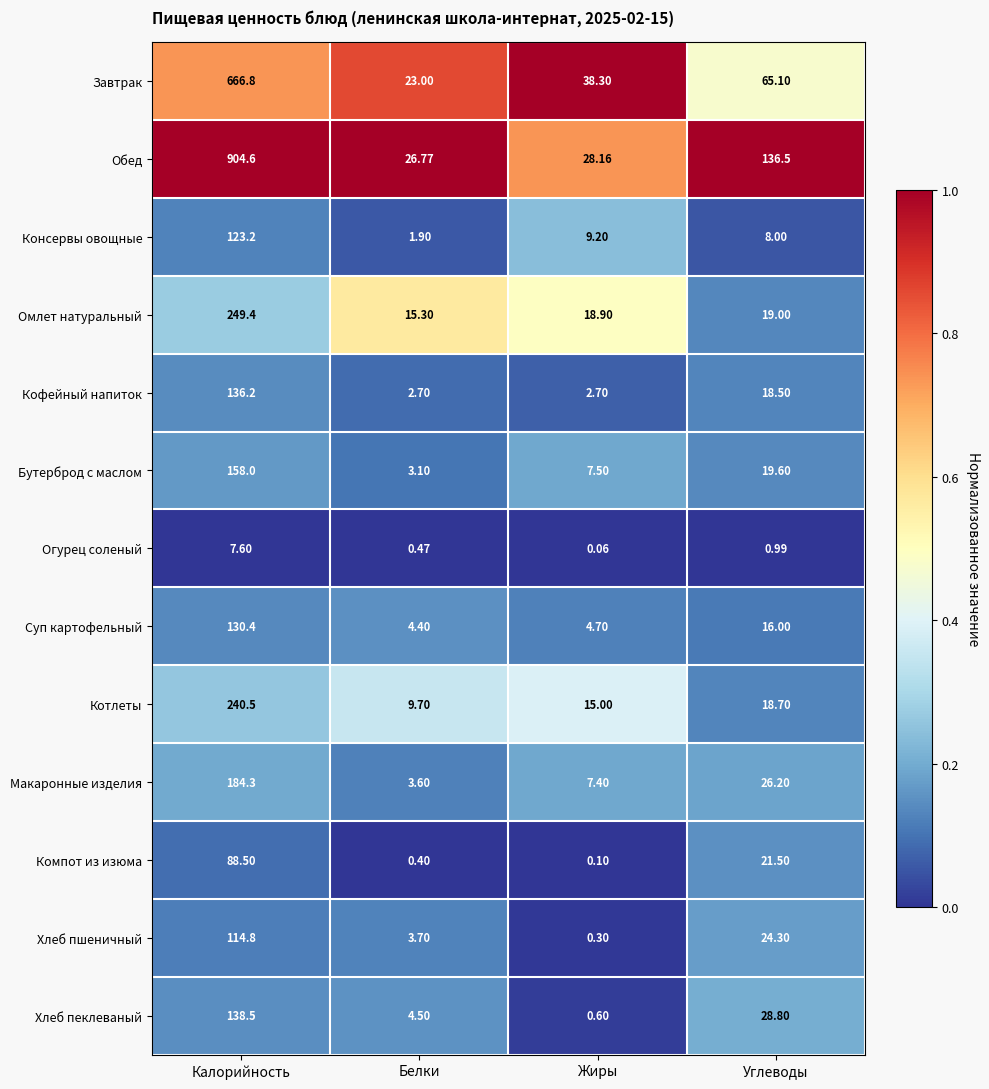

At which category does the chart reach its peak across all series?

Калорийность